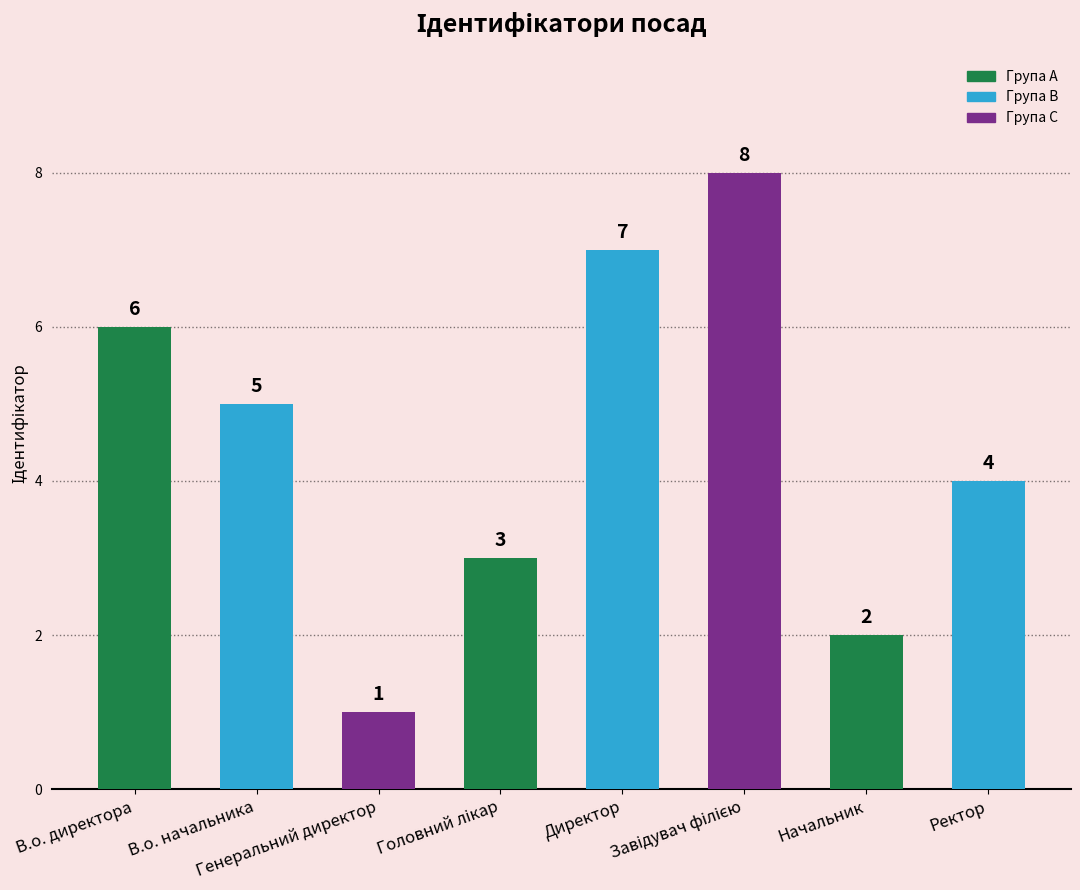

At which label is the value closest to 4?

Ректор